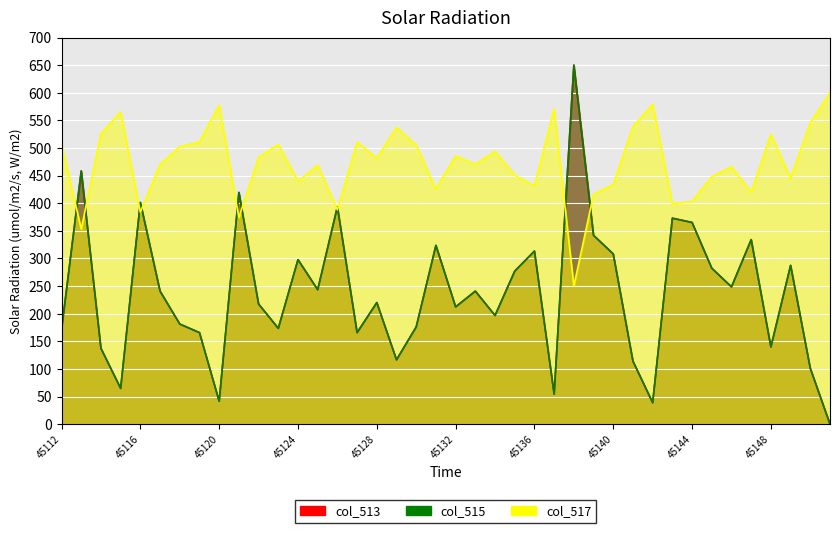

Reading right to left, list all the values displayed in this chart.

col_513: 0.0	101.0	287.5	139.8	334.1	248.6	282.3	365.1	372.9	38.8	113.9	308.2	341.8	650.0	54.4	313.3	277.1	196.8	240.8	212.4	323.7	176.1	116.5	220.1	165.7	393.6	243.4	297.8	173.5	217.5	419.5	41.4	165.7	181.3	240.8	401.4	64.7	137.3	458.4	170.9
col_515: 0.0	101.0	287.5	139.8	334.1	248.6	282.3	365.1	372.9	38.8	113.9	308.2	341.8	650.0	54.4	313.3	277.1	196.8	240.8	212.4	323.7	176.1	116.5	220.1	165.7	393.6	243.4	297.8	173.5	217.5	419.5	41.4	165.7	181.3	240.8	401.4	64.7	137.3	458.4	170.9
col_517: 600.0	545.6	445.2	524.7	420.1	466.1	448.0	403.4	399.2	579.1	538.6	434.1	415.9	250.0	570.7	431.3	450.8	494.0	470.3	485.7	425.7	505.2	537.3	481.5	510.8	388.0	468.9	439.6	506.6	482.9	374.1	577.7	510.8	502.4	470.3	383.9	565.1	526.1	353.2	508.0